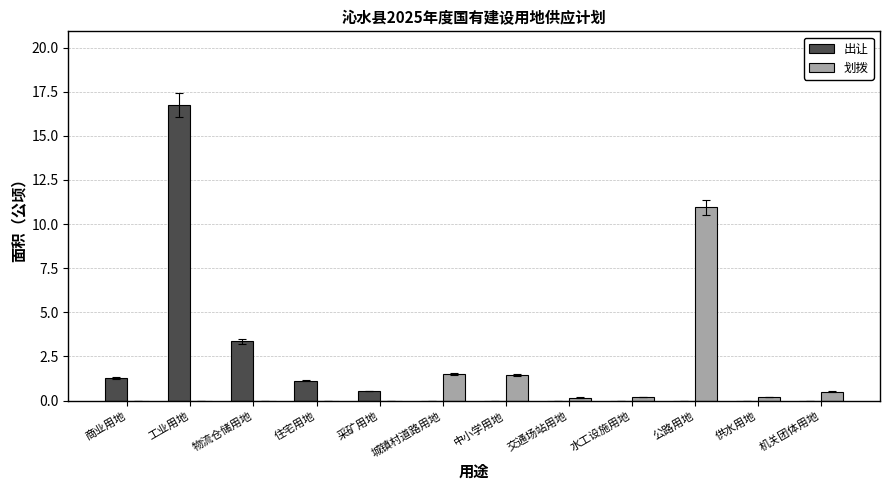

Which label corresponds to the largest value in the chart?

工业用地